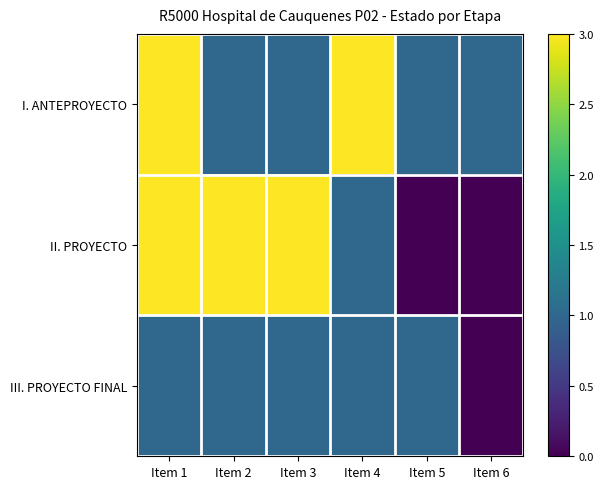

At which category is the sum across all series the highest?

Item 1